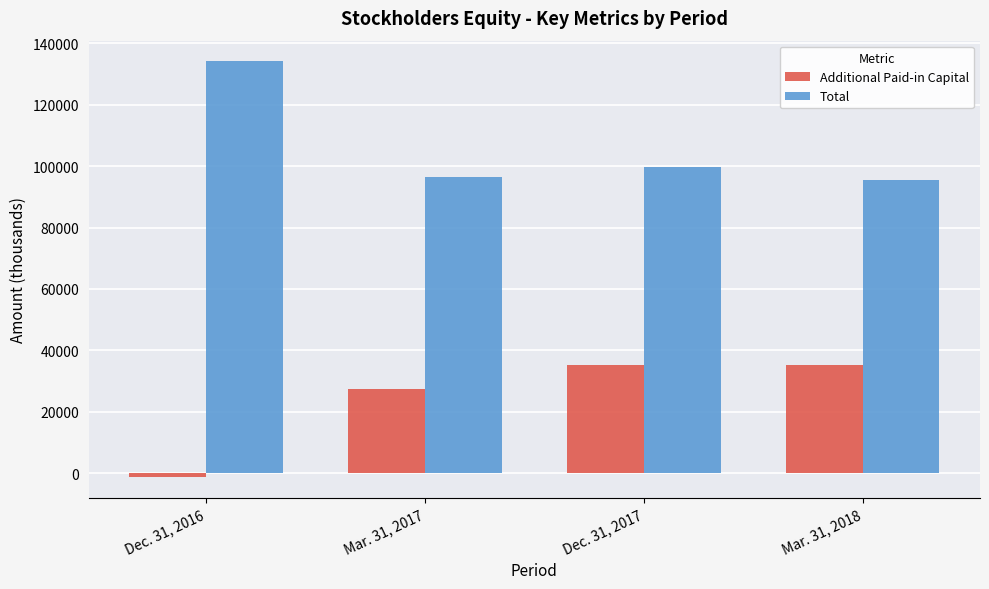

The Additional Paid-in Capital series shows 12683 at Dec. 31, 2017. True or false?

False